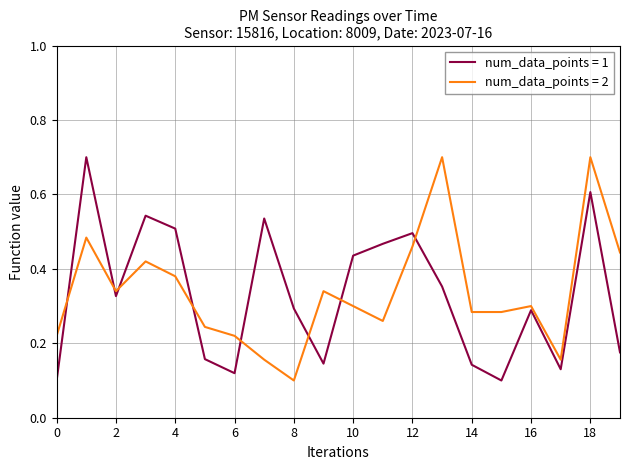

How many intersections are there between num_data_points = 1 and num_data_points = 2?

8